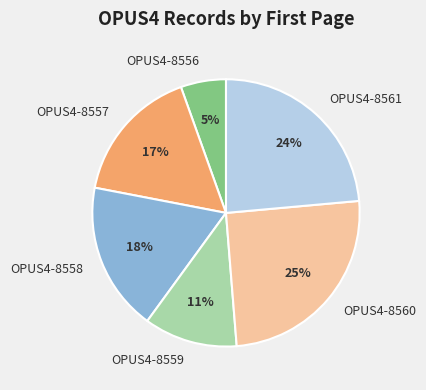

Combined, do OPUS4-8558 and OPUS4-8560 account for over 50%?

No